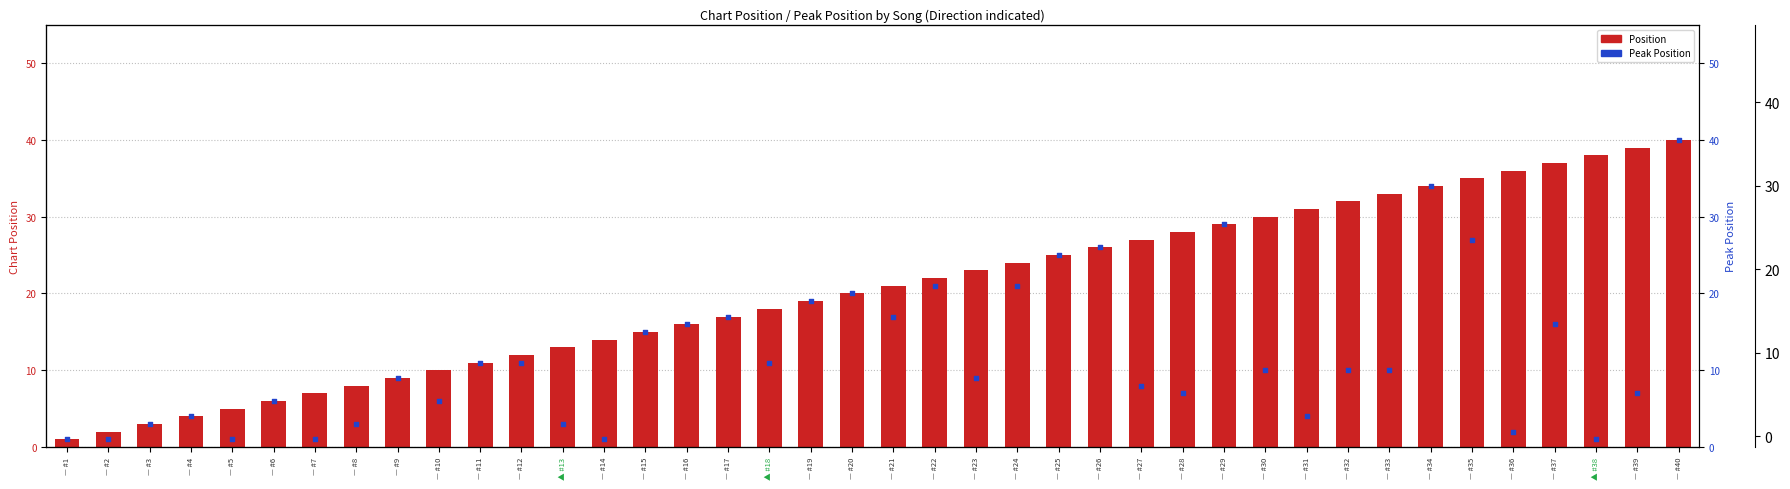

What are all the series names shown in the legend?

Position, Peak Position